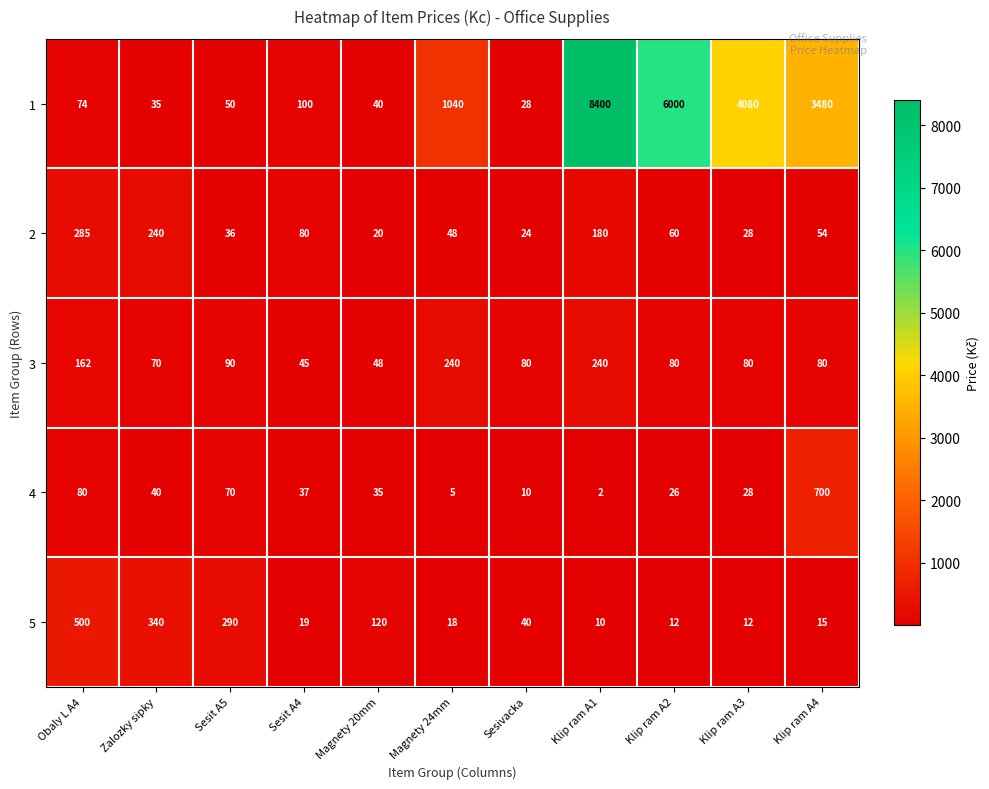

Is it true that 3 equals 385 at Klip ram A1?

False